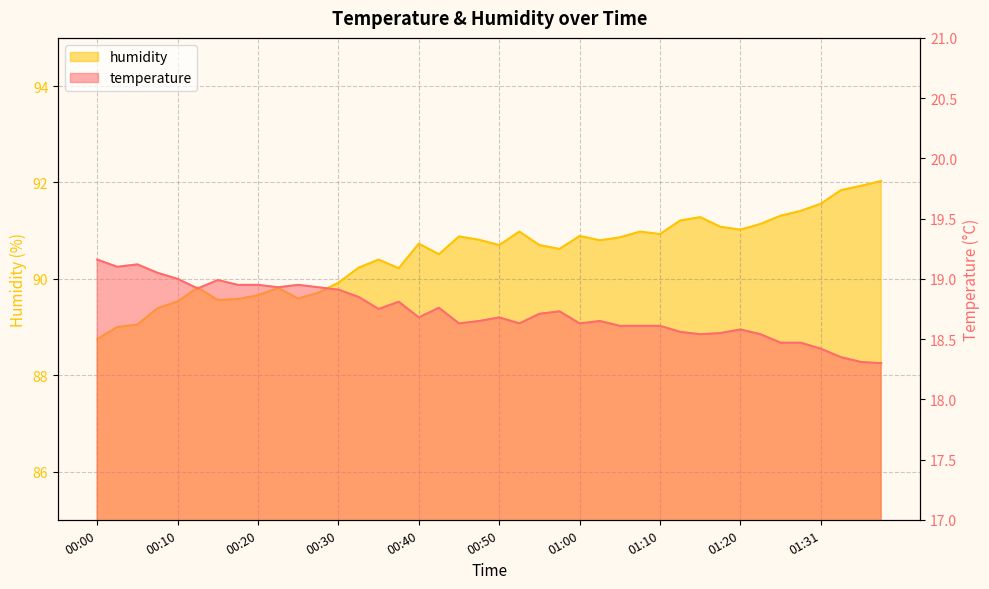

Rank the series by their average value, from highest to lowest.

humidity, temperature